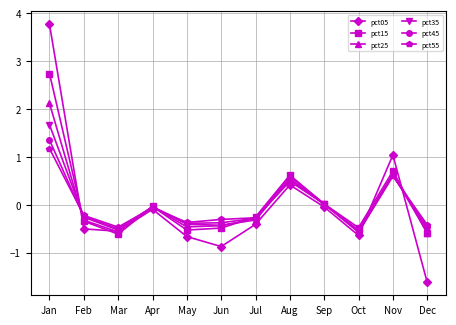

After their last crossing, which series has the higher values: pct05 or pct25?

pct25